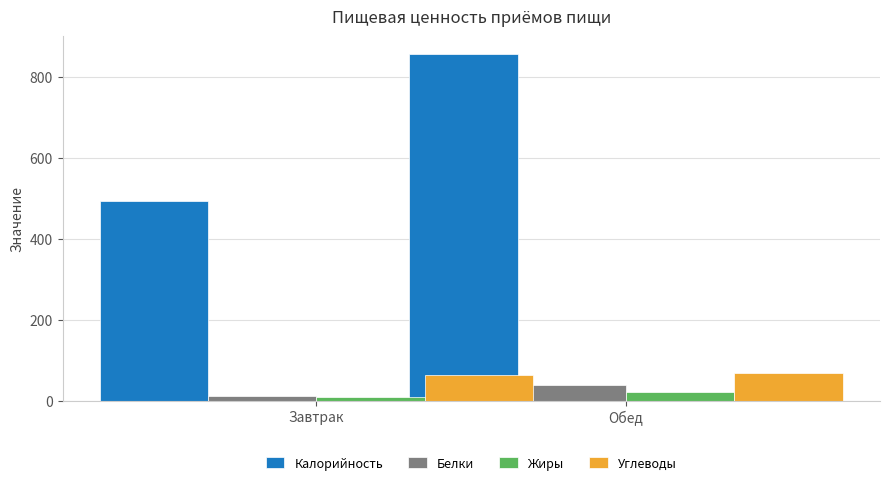

At which category is the sum across all series the highest?

Обед